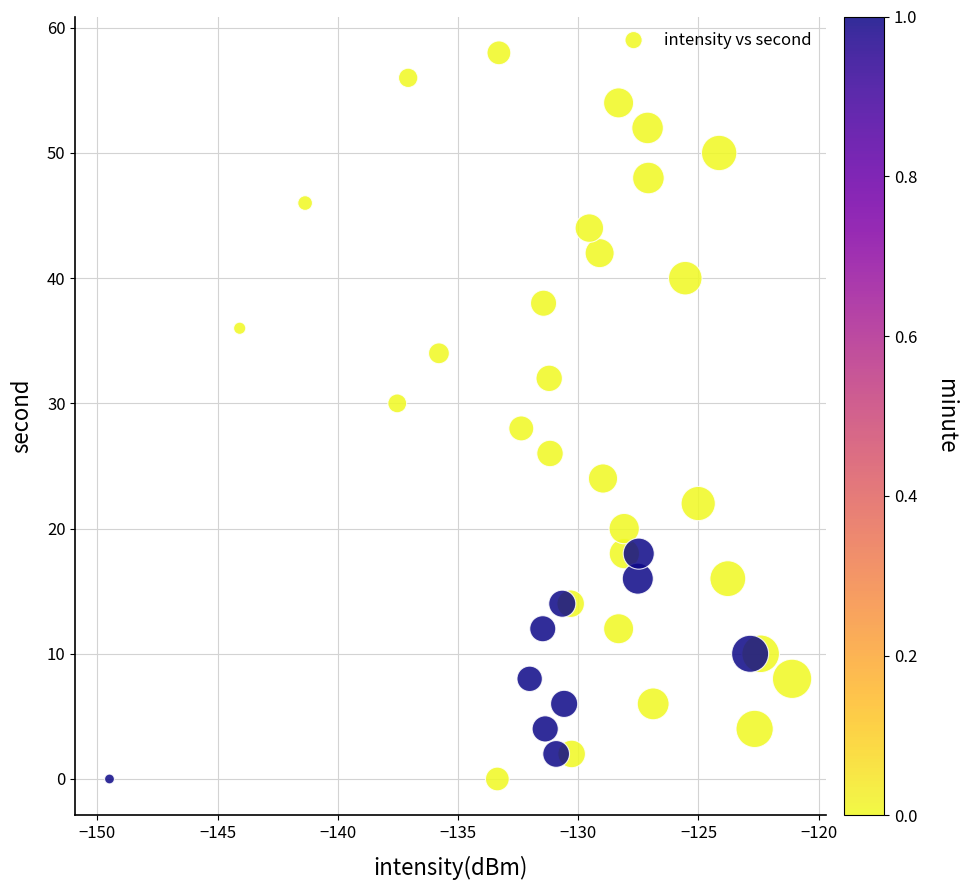

What is the range of Y values (max minus min)?

58